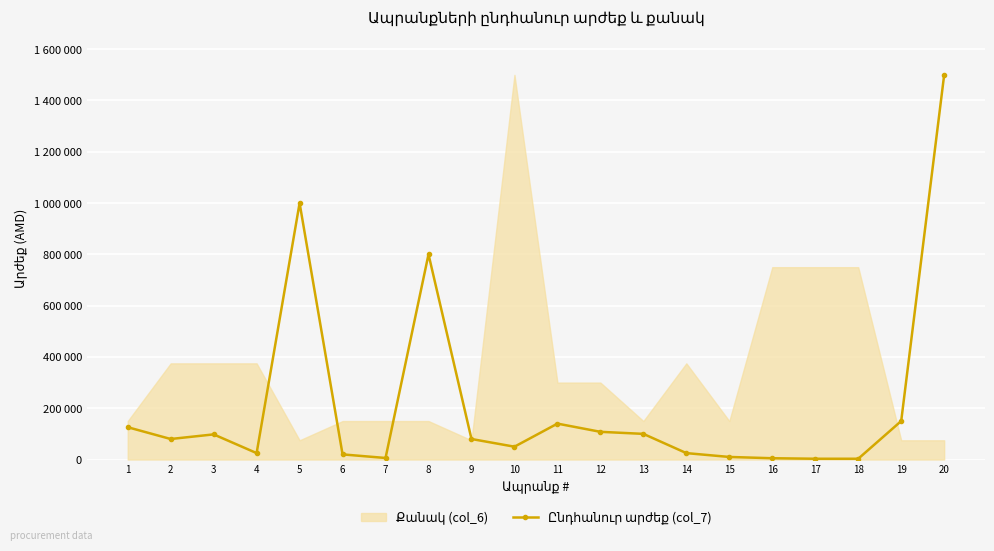

How many points are lower than both their immediate neighbors (excluding endpoints)?

4